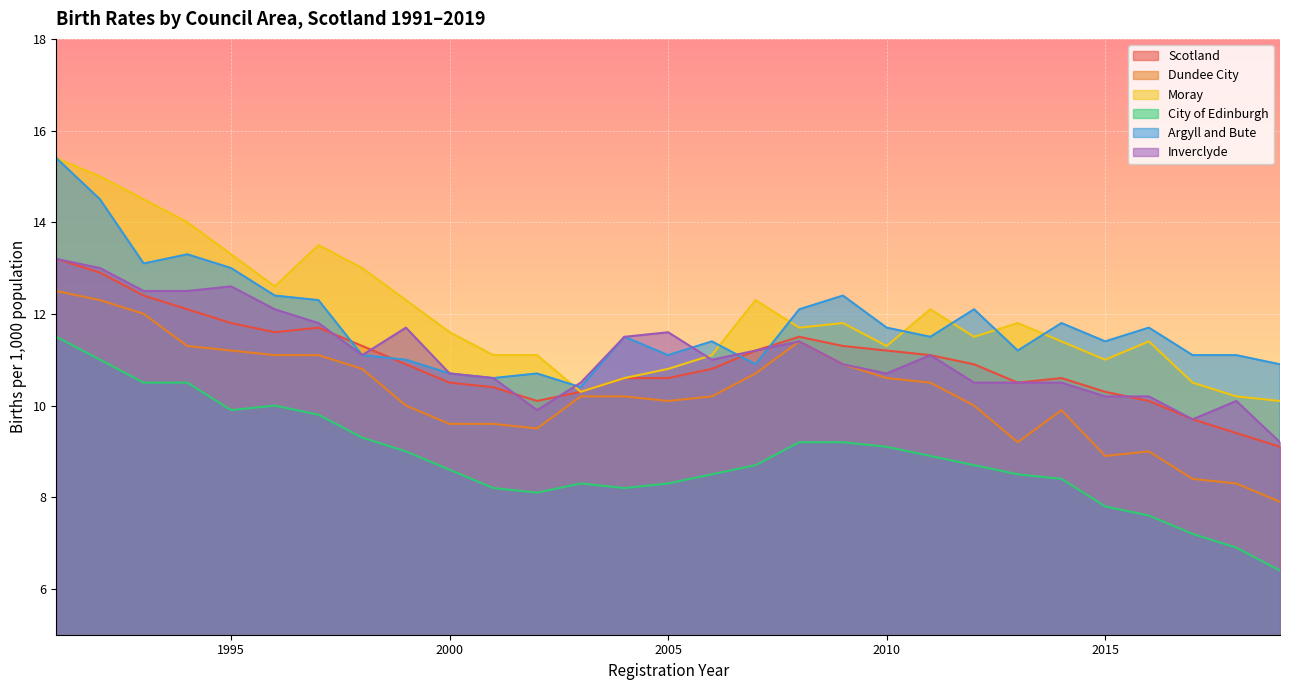

What value does the Scotland series have at 1992?

12.9